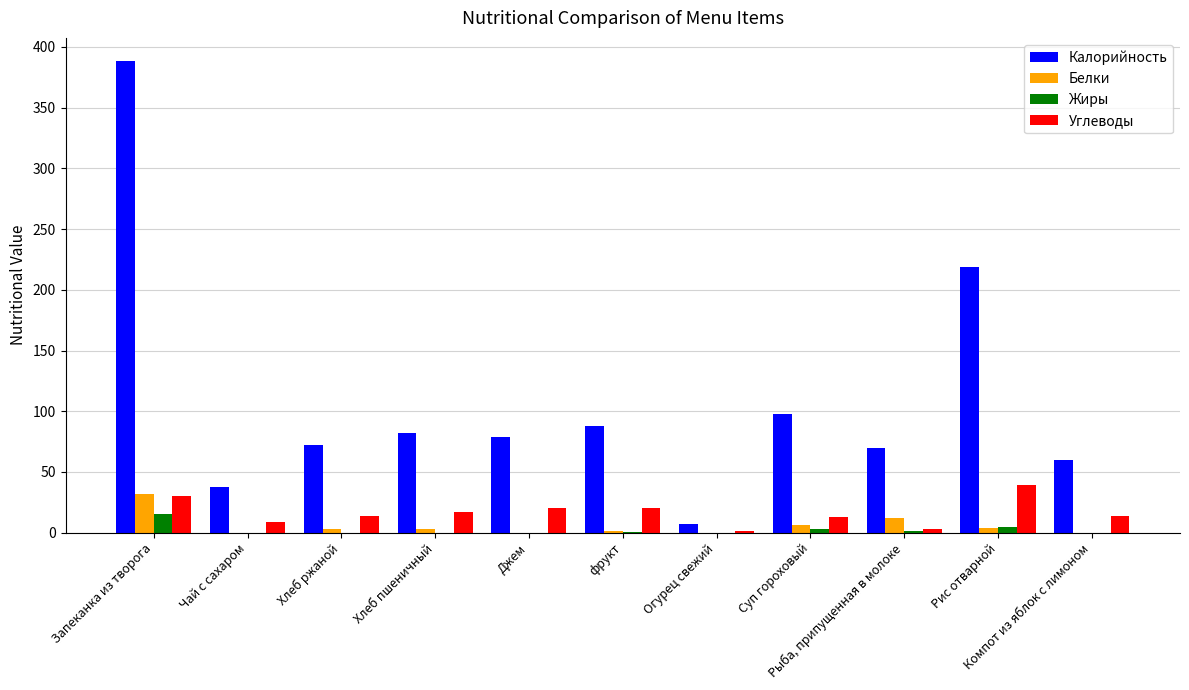

What is the highest value of the Жиры series?

15.0